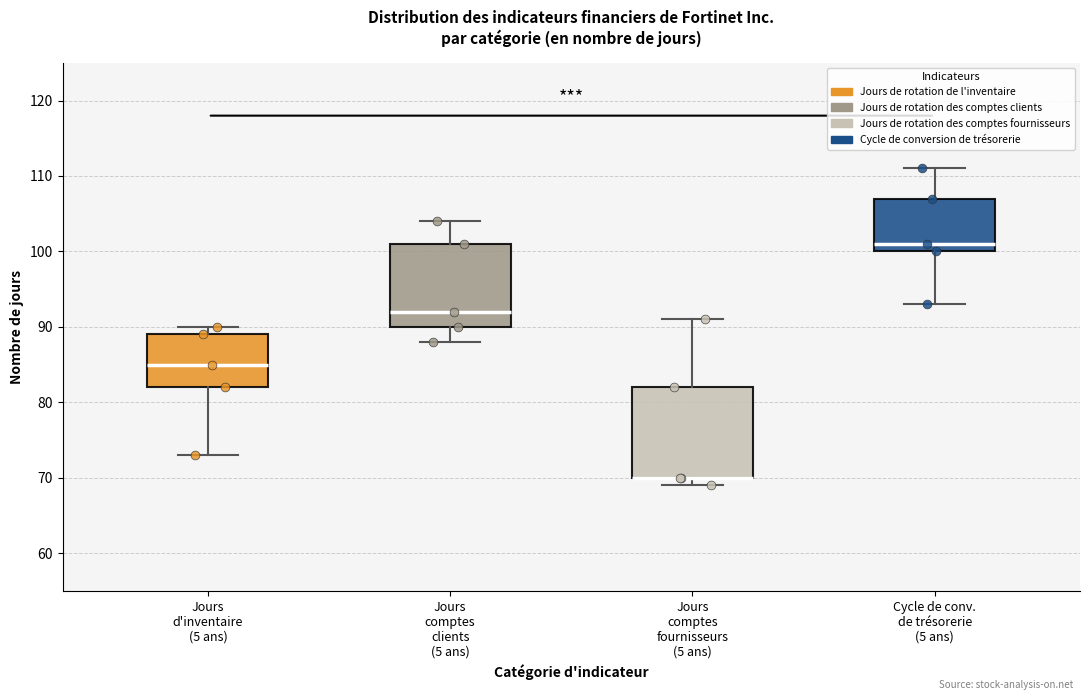

Where does the upper whisker of the box for Cycle de conv. de trésorerie (5 ans) end on the y-axis? The values are not printed on the chart, so give them approximately, as read against the axis.

111